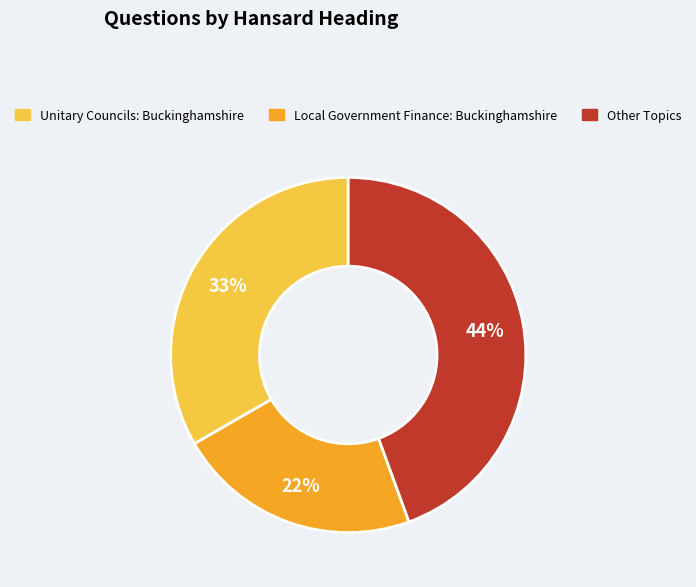

Is there a majority slice in this chart?

No